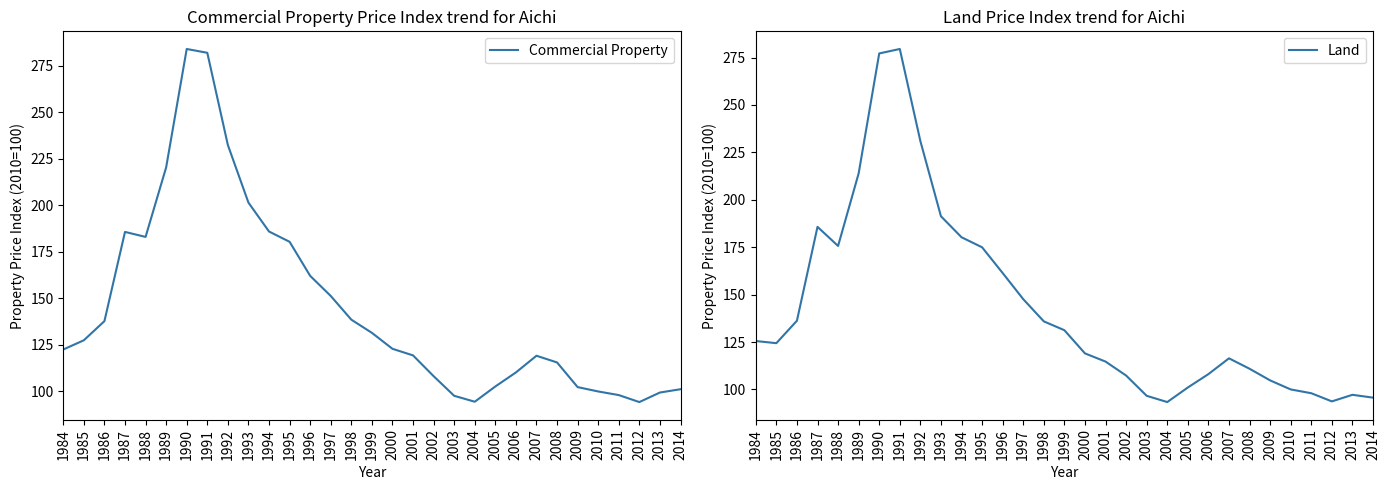

Rank the series by their average value, from highest to lowest.

Commercial Property, Land